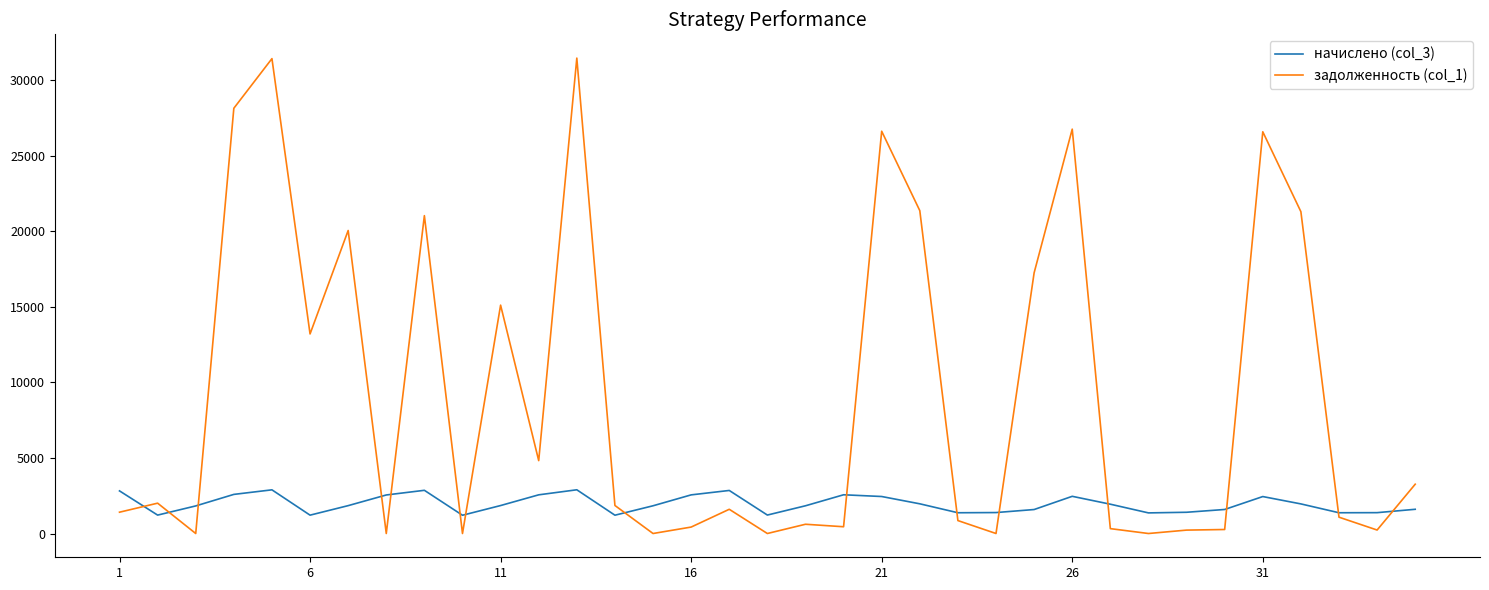

Rank the series by their maximum value, from highest to lowest.

задолженность (col_1), начислено (col_3)